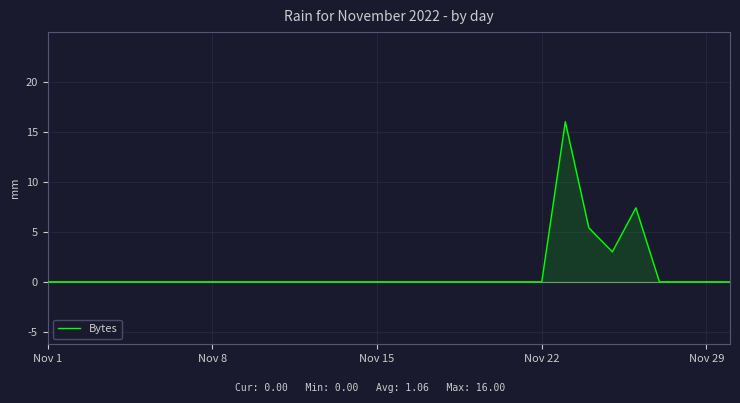

What is the difference between the maximum and minimum values?

16.0